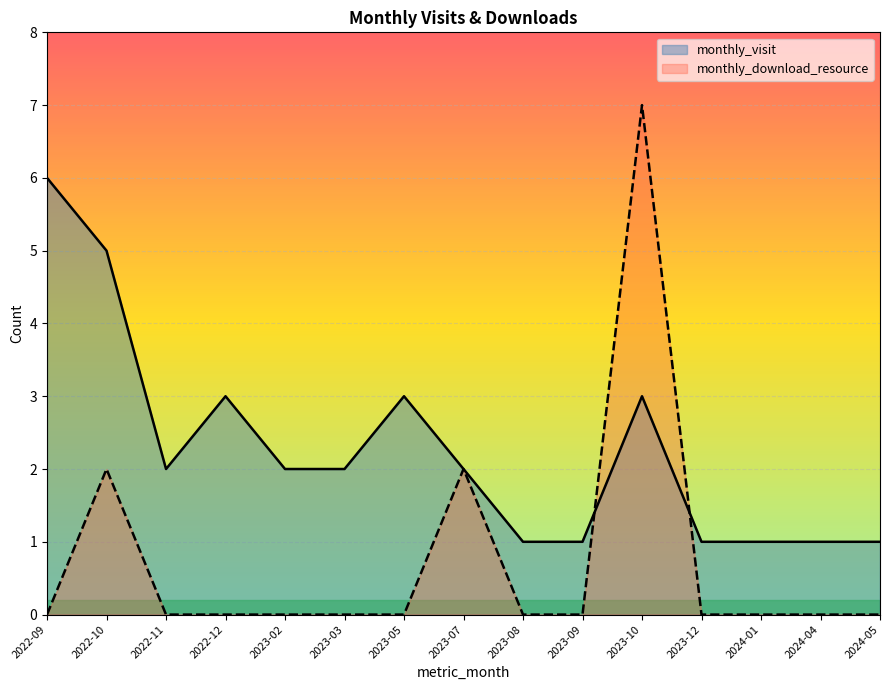

True or false: monthly_download_resource has more than 0 points higher than both neighbors.

True